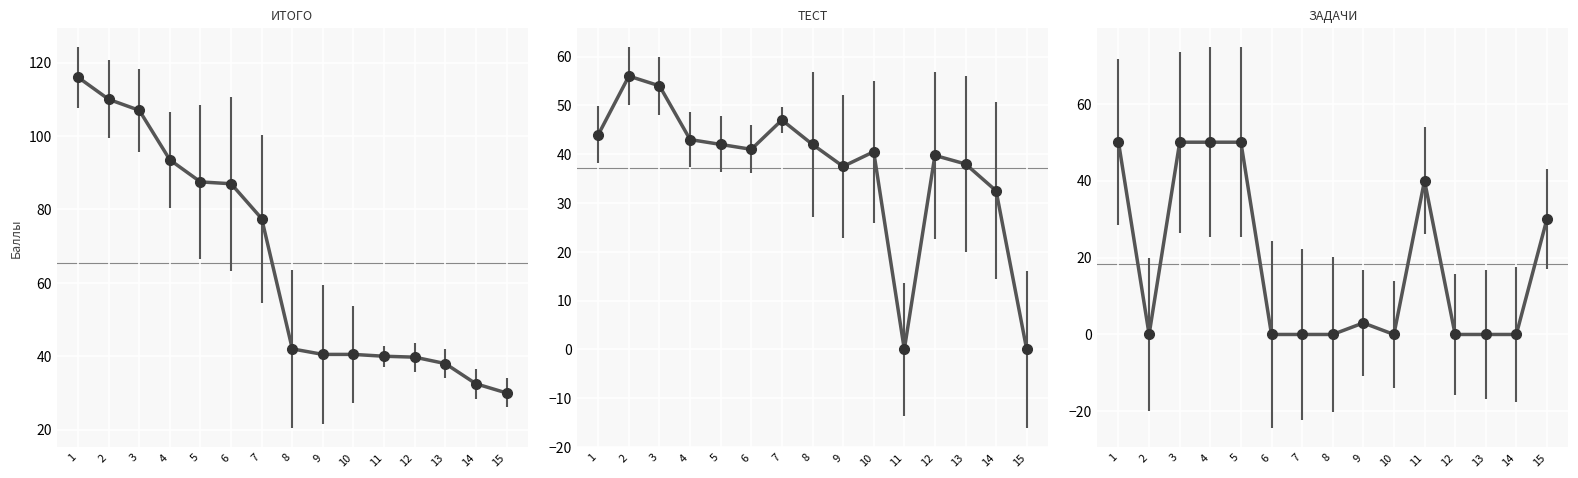

Where does the ТЕСТ series first go above 41?

1